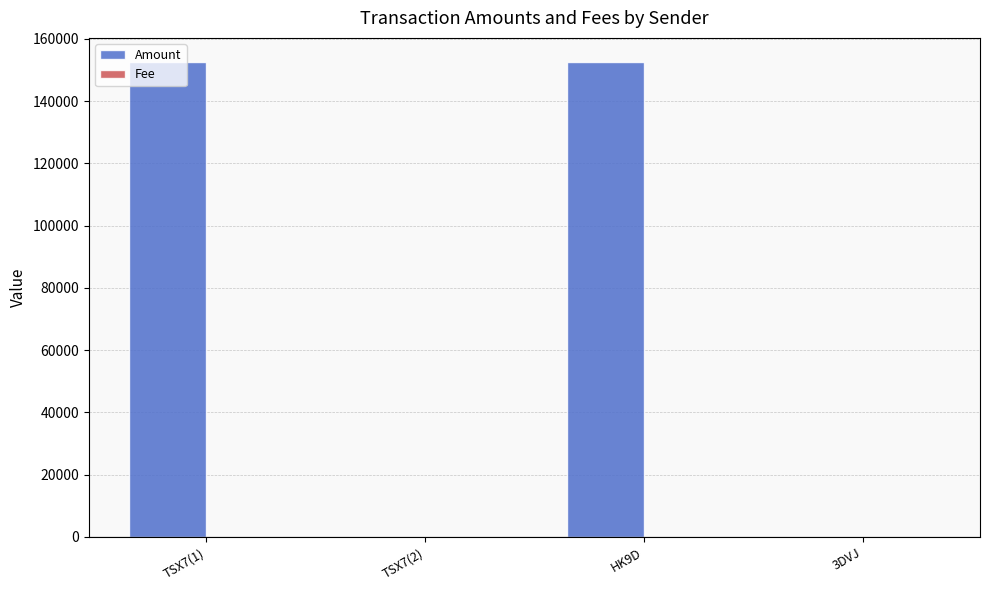

What is the greatest value displayed?

152698.0